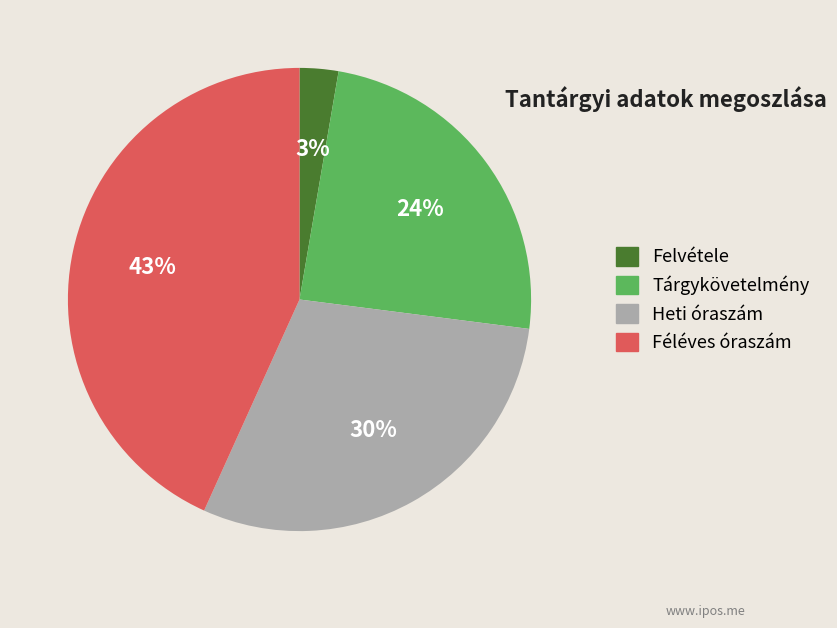

Is it true that Féléves óraszám is 43% of the pie?

True